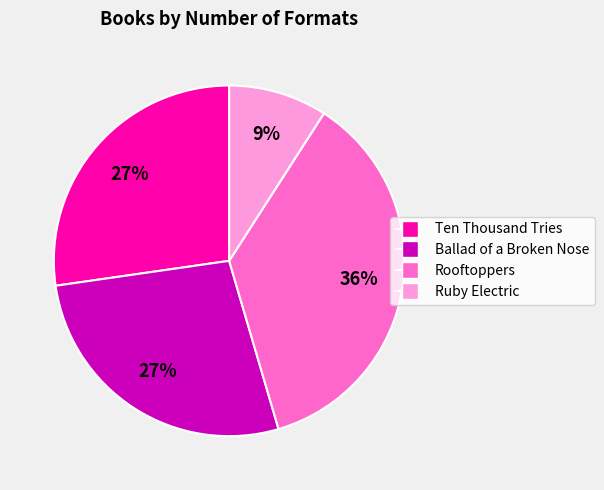

How many slices are in this pie chart?

4